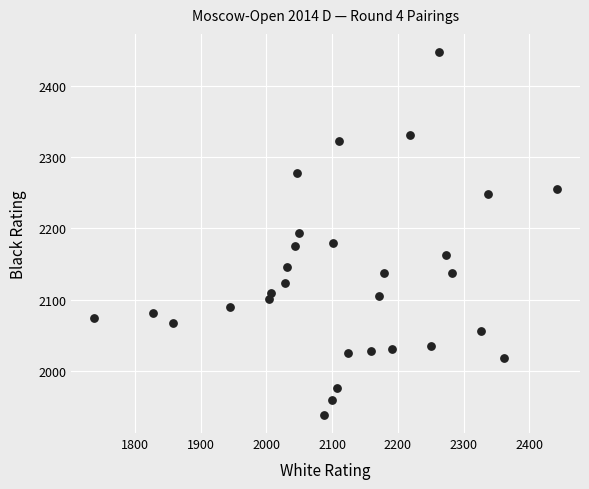

What is the range of Y values (max minus min)?

508